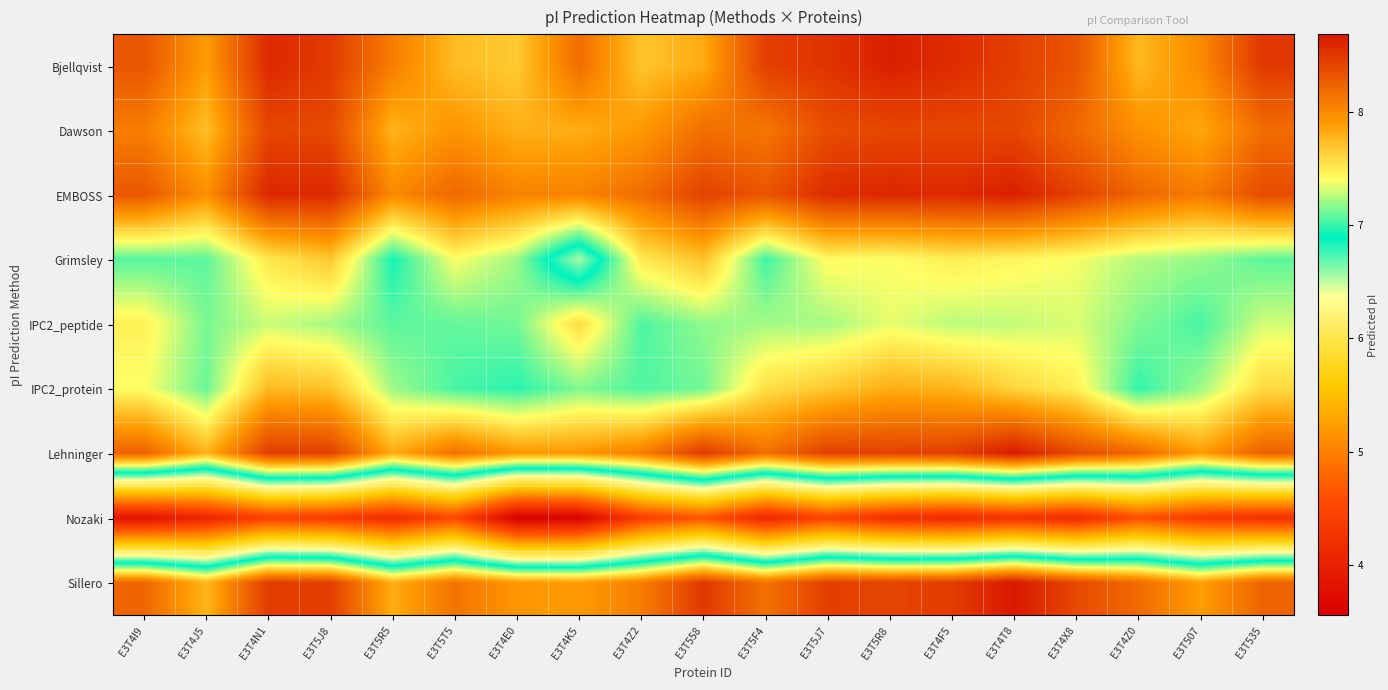

At which category does the chart reach its minimum across all series?

E3T4E0